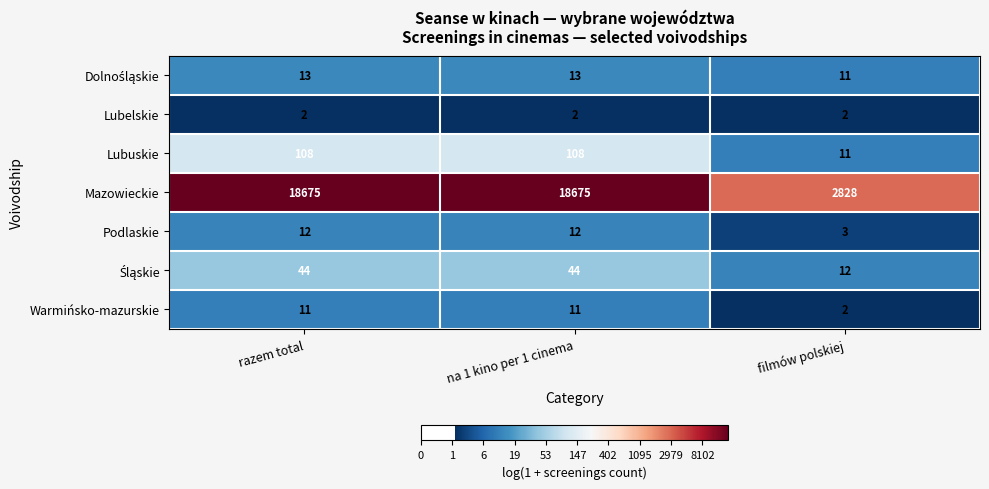

Which series has the largest range (max minus min)?

Mazowieckie